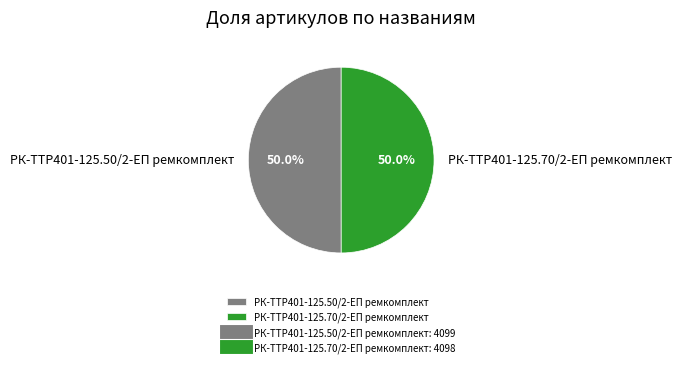

Combined, do РК-TTР401-125.70/2-ЕП ремкомплект and РК-TTР401-125.50/2-ЕП ремкомплект account for over 50%?

Yes